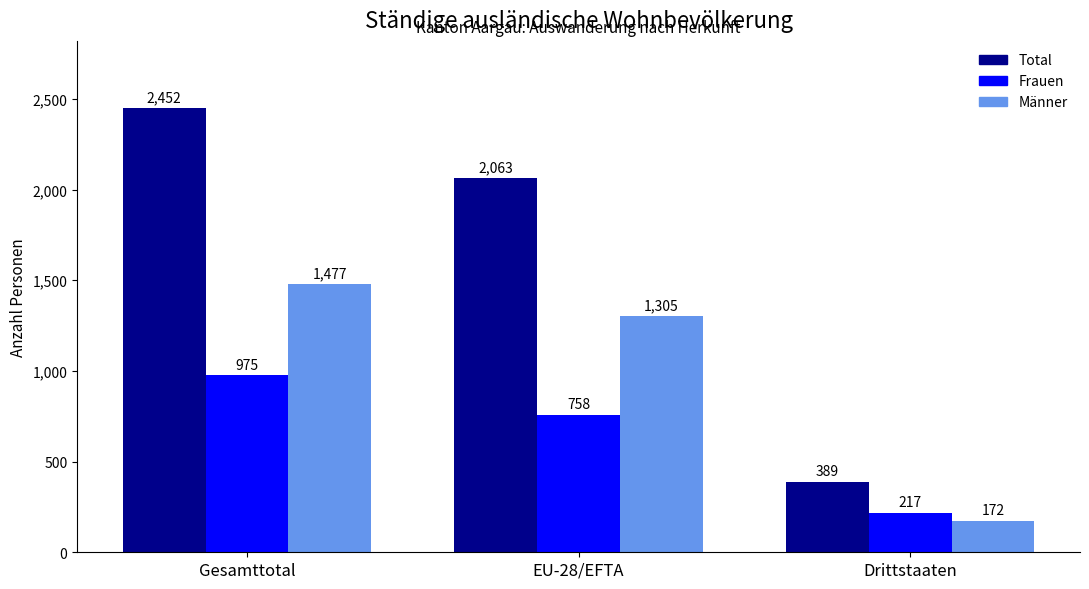

At which category is the sum across all series the highest?

Gesamttotal